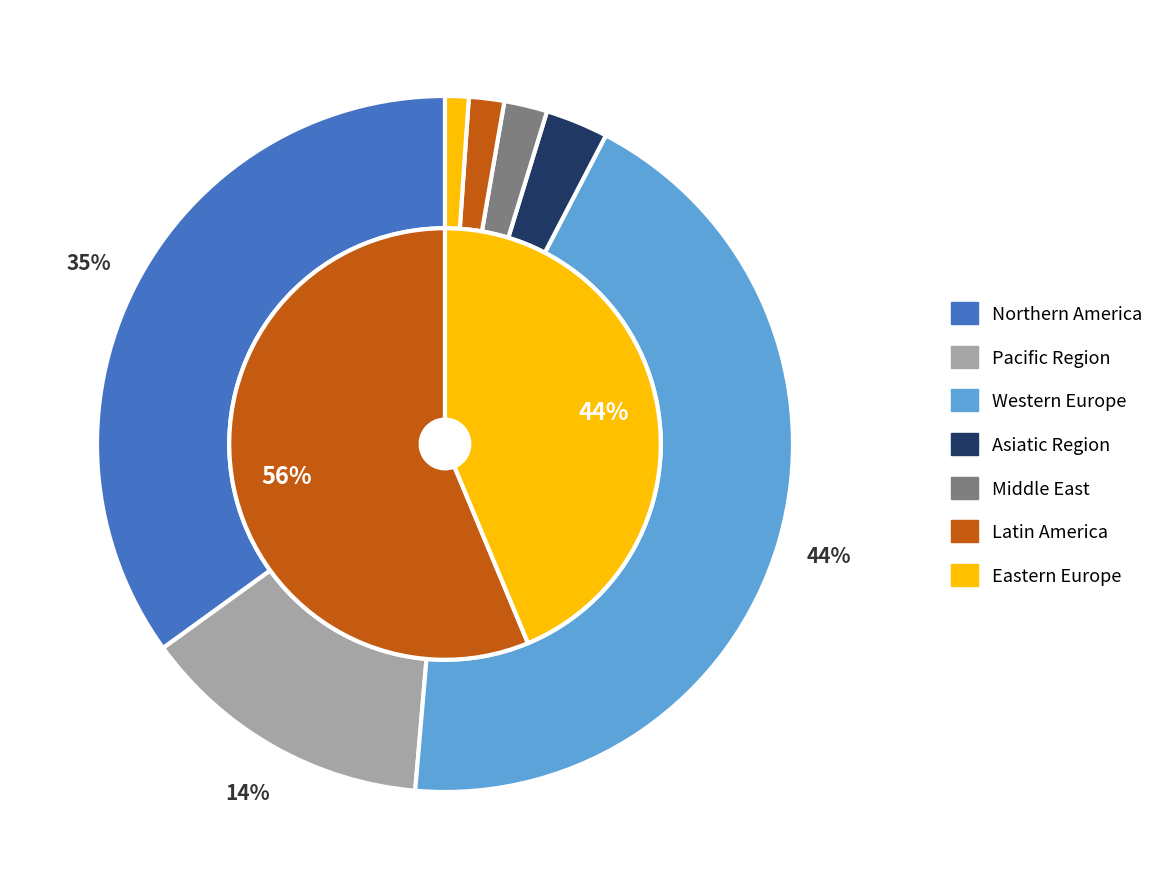

Count the number of slices in the pie.

7